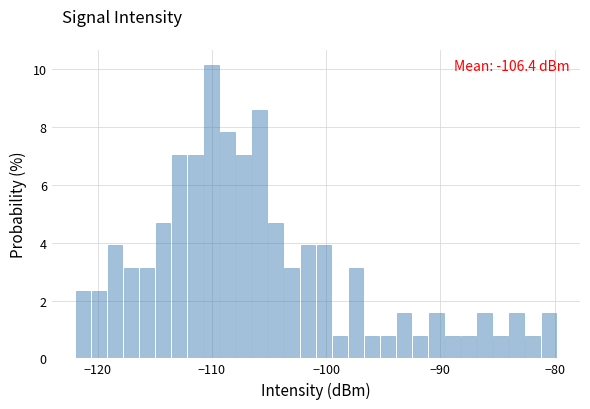

Around what value on the x-axis is the tallest bar? Give the approximate position of its centre, as read against the axis.

-110